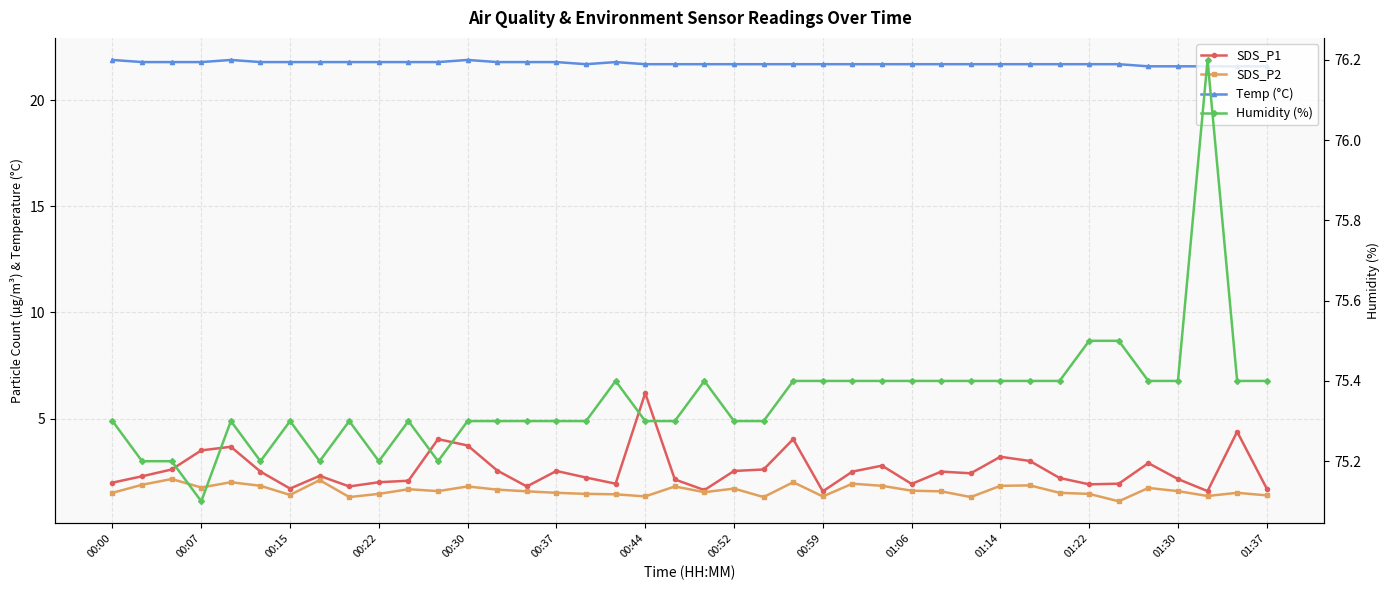

What is the value of the SDS_P2 point at the 5th from the left?

2.0